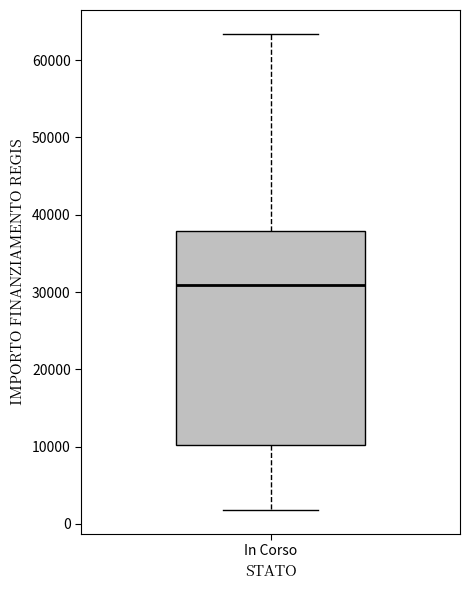

Transcribe this box plot: give where the median line is, the range the box spans, and where the two whiskers end, as read against the y-axis. The values are not printed on the chart, so give them approximately, as read against the axis.

median 31000, box 10000 to 38000, whiskers 2000 to 63000